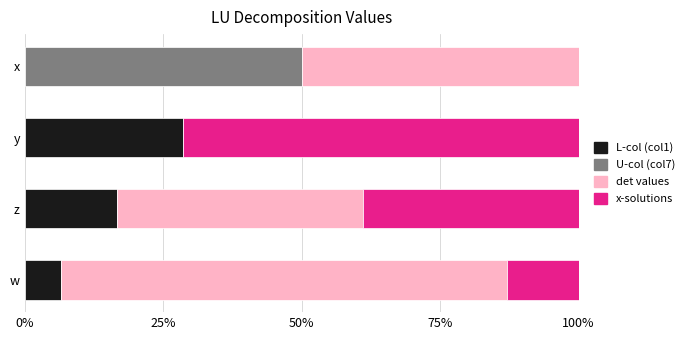

What are all the series names shown in the legend?

L-col (col1), U-col (col7), det values, x-solutions